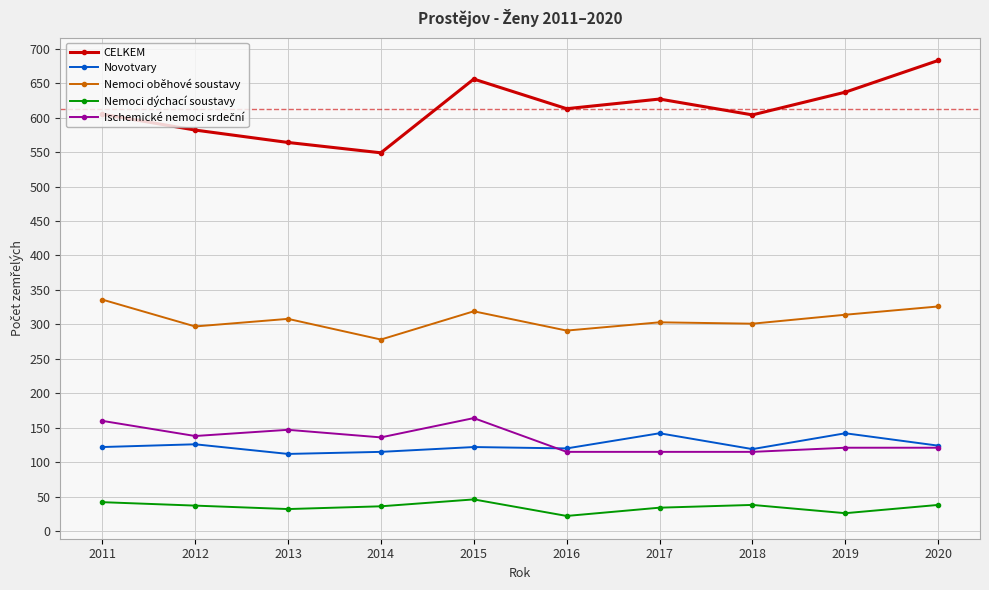

What is the difference between the Novotvary values at 2012 and 2019?

16